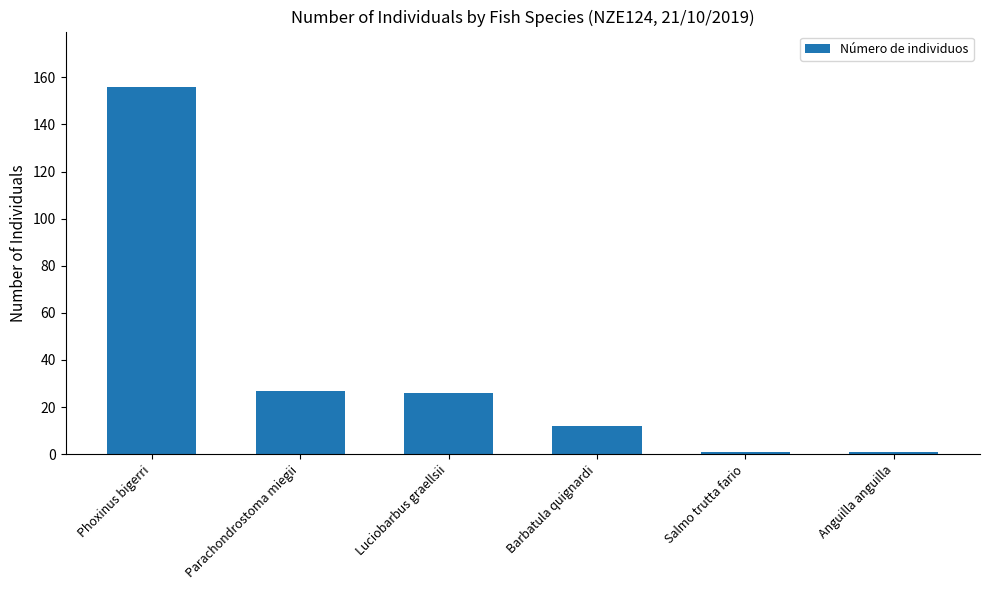

The value at Luciobarbus graellsii is 26. True or false?

True